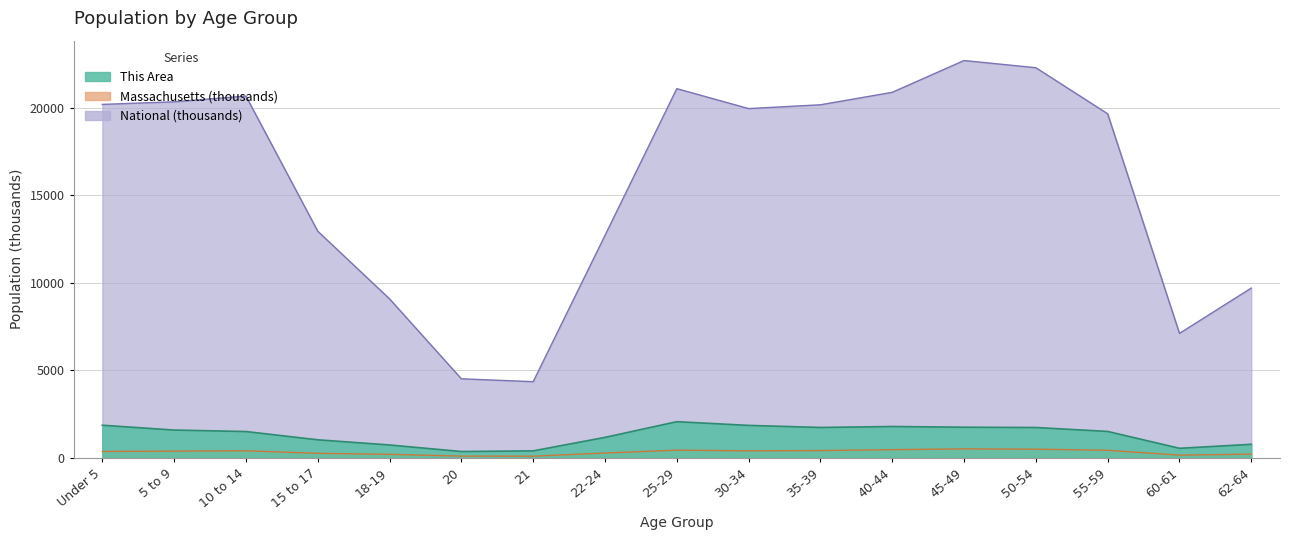

How many lines are shown in the chart?

3